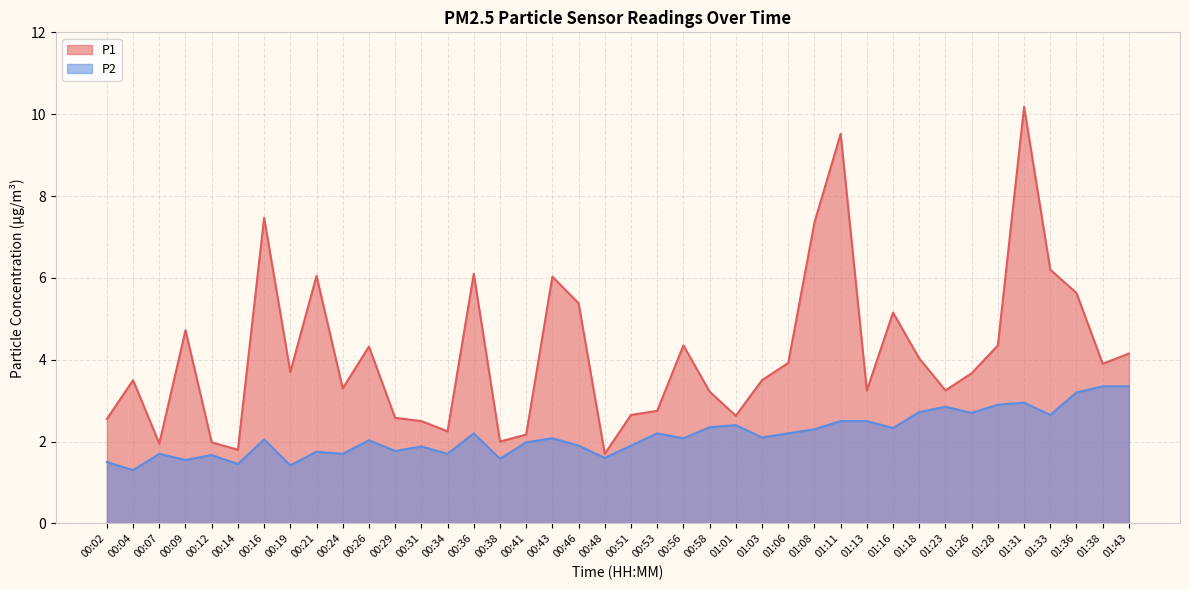

Reading left to right, what are all the values shown in this chart?

P1: 00:02=2.5	00:04=3.5	00:07=1.9	00:09=4.7	00:12=2.0	00:14=1.8	00:16=7.5	00:19=3.7	00:21=6.0	00:24=3.3	00:26=4.3	00:29=2.6	00:31=2.5	00:34=2.2	00:36=6.1	00:38=2.0	00:41=2.2	00:43=6.0	00:46=5.4	00:48=1.7	00:51=2.6	00:53=2.8	00:56=4.3	00:58=3.2	01:01=2.6	01:03=3.5	01:06=3.9	01:08=7.3	01:11=9.5	01:13=3.2	01:16=5.2	01:18=4.0	01:23=3.2	01:26=3.7	01:28=4.3	01:31=10.2	01:33=6.2	01:36=5.6	01:38=3.9	01:43=4.2
P2: 00:02=1.5	00:04=1.3	00:07=1.7	00:09=1.6	00:12=1.7	00:14=1.4	00:16=2.0	00:19=1.4	00:21=1.8	00:24=1.7	00:26=2.0	00:29=1.8	00:31=1.9	00:34=1.7	00:36=2.2	00:38=1.6	00:41=2.0	00:43=2.1	00:46=1.9	00:48=1.6	00:51=1.9	00:53=2.2	00:56=2.1	00:58=2.4	01:01=2.4	01:03=2.1	01:06=2.2	01:08=2.3	01:11=2.5	01:13=2.5	01:16=2.3	01:18=2.7	01:23=2.9	01:26=2.7	01:28=2.9	01:31=3.0	01:33=2.6	01:36=3.2	01:38=3.4	01:43=3.4